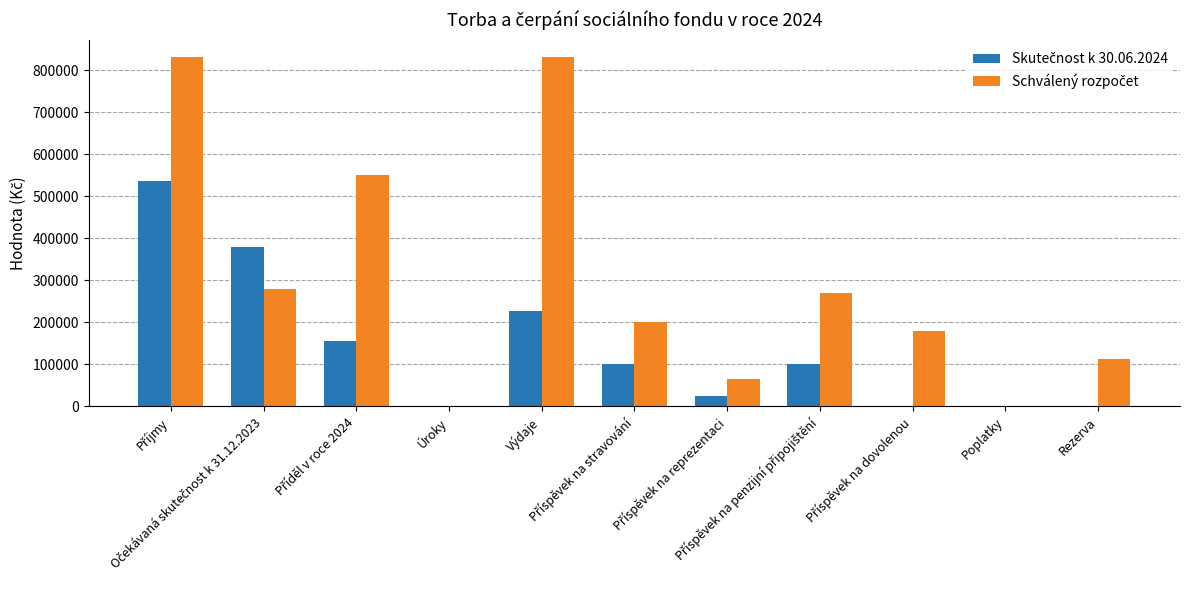

List the series in order of their overall mean, lowest first.

Skutečnost k 30.06.2024, Schválený rozpočet